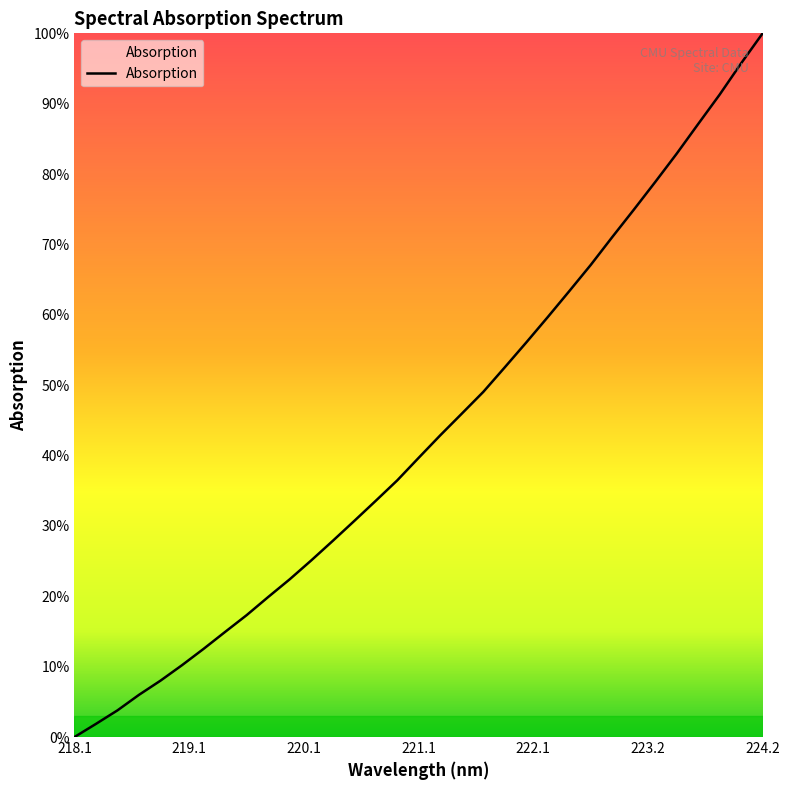

What is the maximum value shown in the chart?

100.0